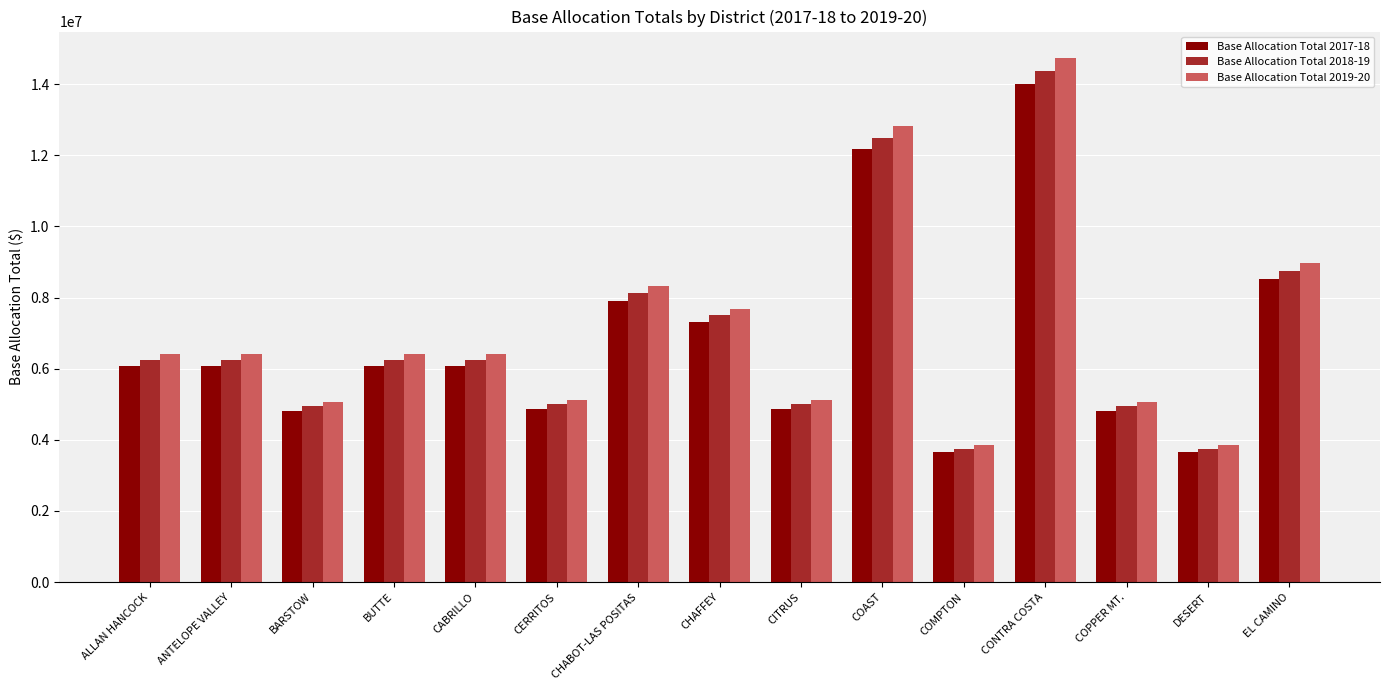

Where is Base Allocation Total 2019-20 nearest to the value 9291776?

EL CAMINO